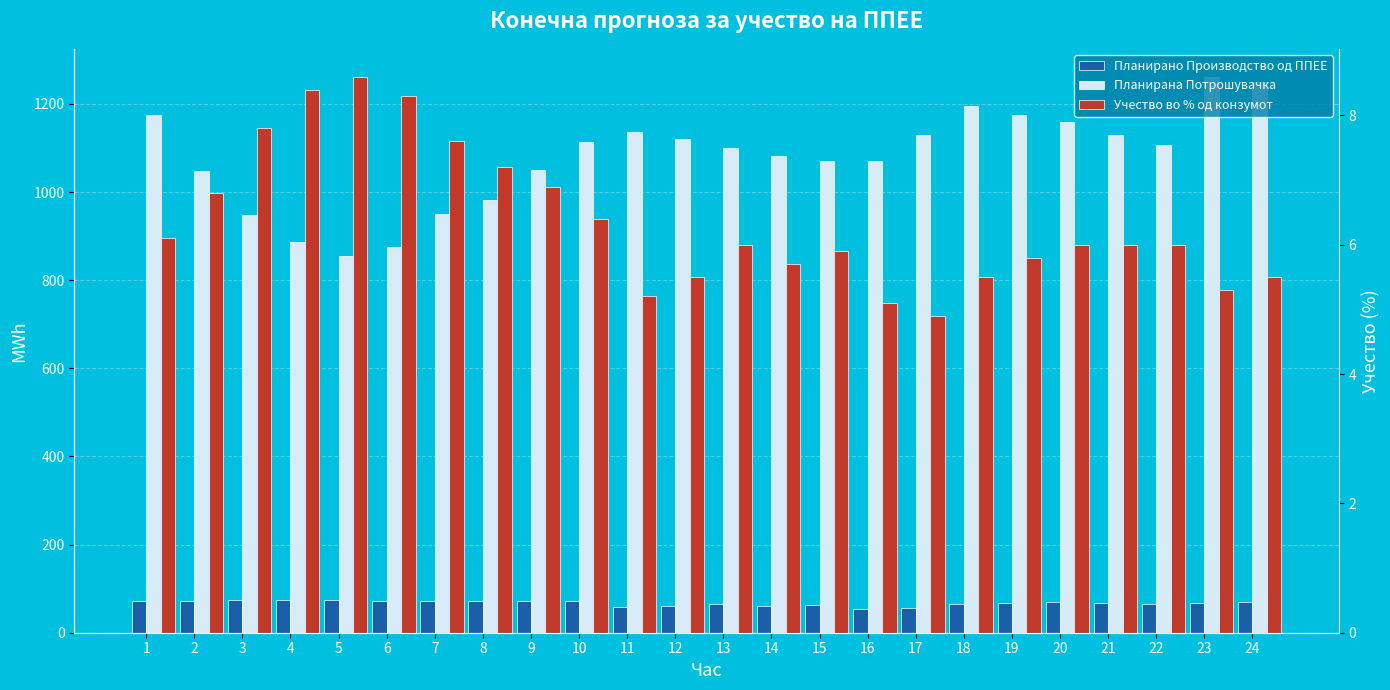

Is it true that Учество во % од конзумот equals 5.1 at 16?

True